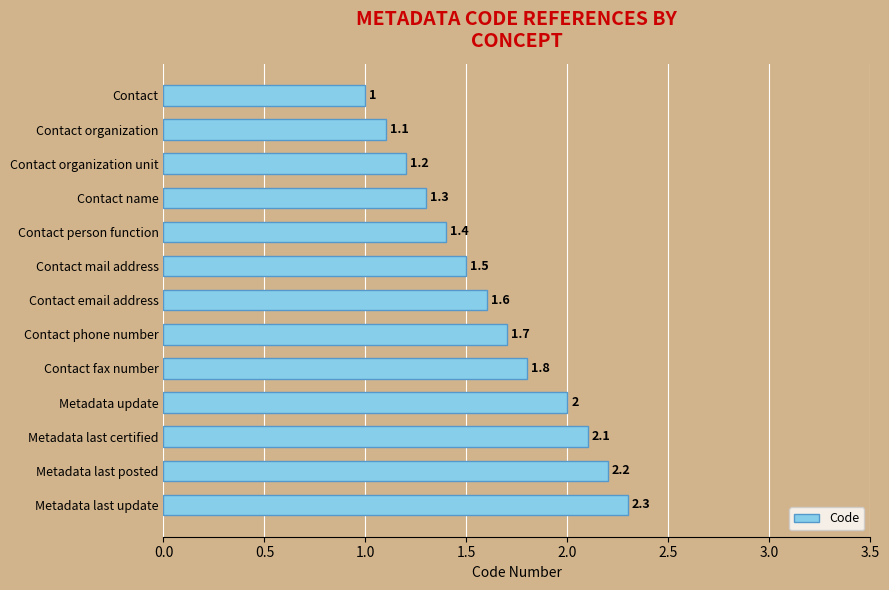

Does the chart contain any negative values?

No